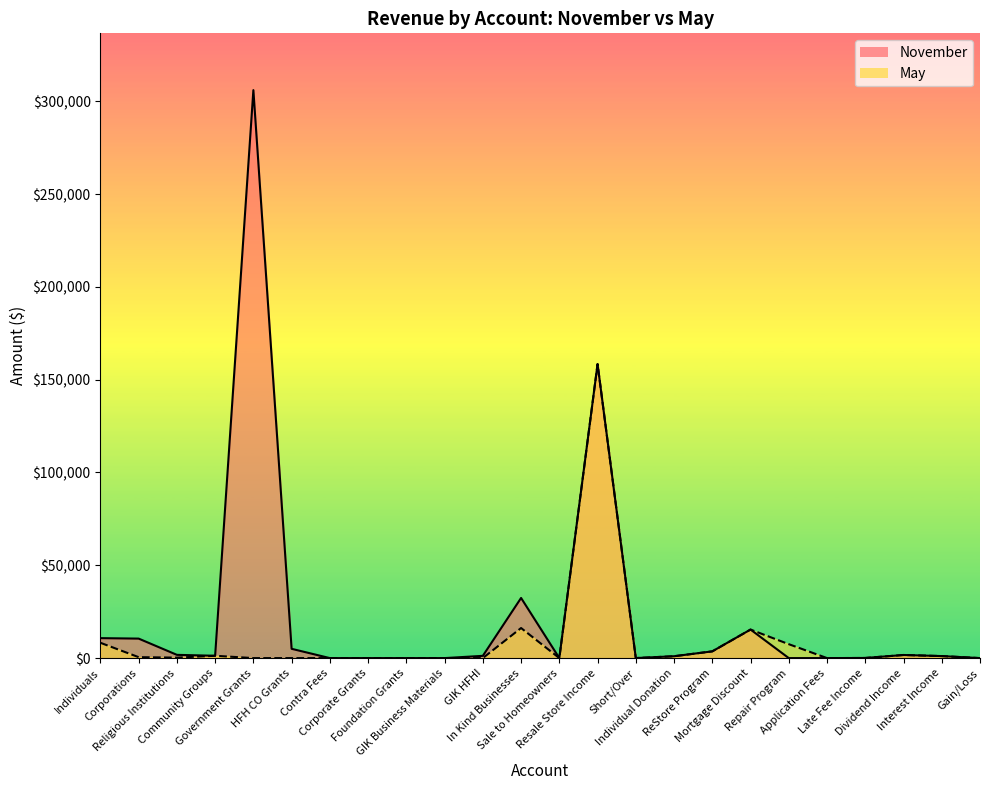

Where does the November series first go above 1214?

Individuals